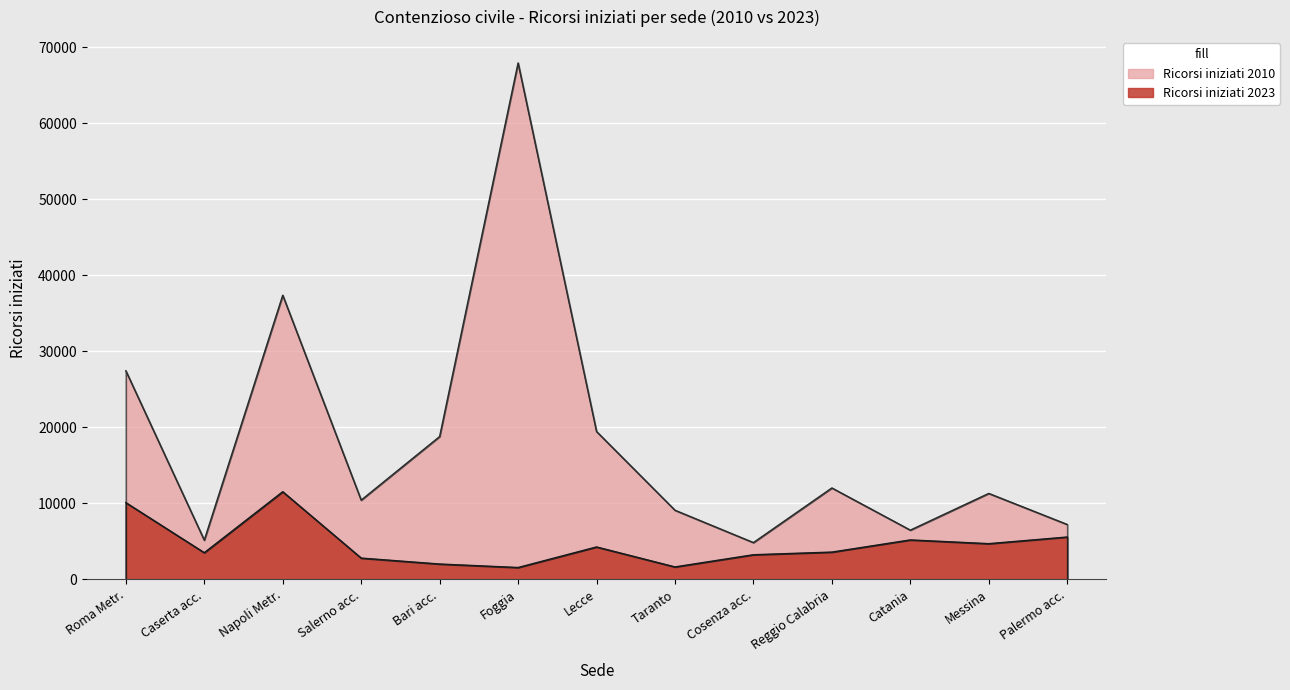

What is the maximum value shown in the chart?

67914